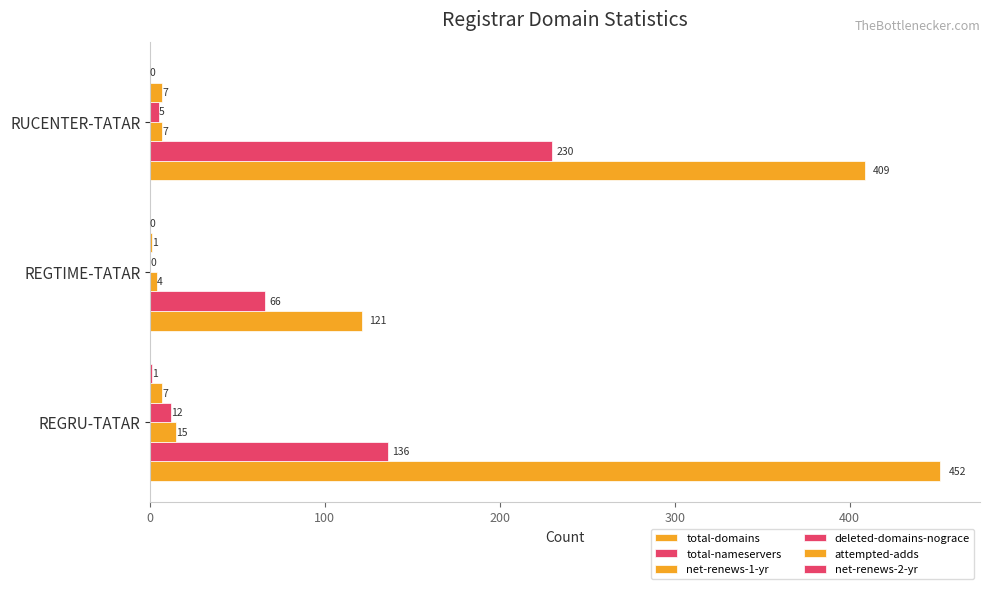

Count the number of data series in this chart.

6